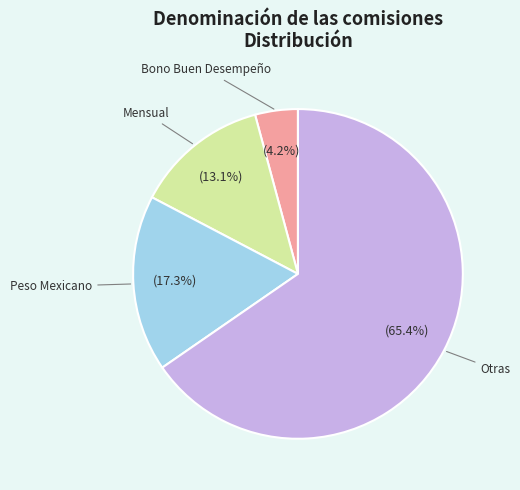

Rank the categories by value from highest to lowest.

Otras, Peso Mexicano, Mensual, Bono Buen Desempeño